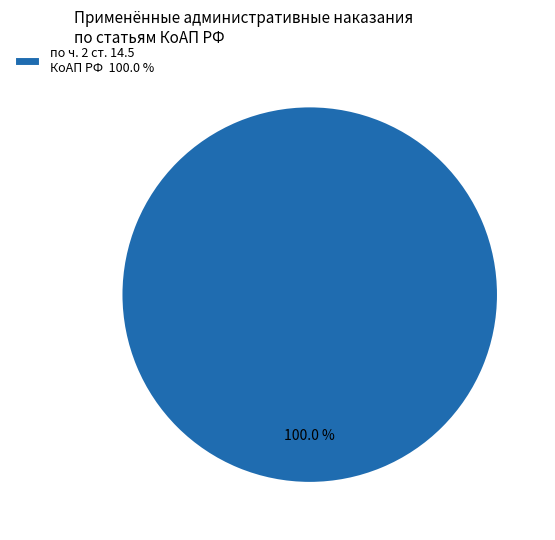

Which category accounts for the majority?

по ч. 2 ст. 14.5 КоАП РФ 100.0 %